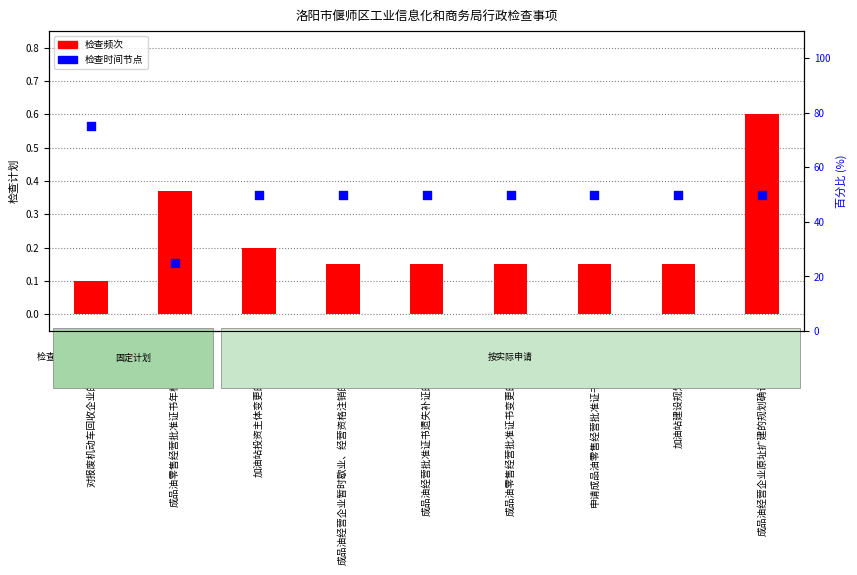

At how many categories does at least one series exceed 43?

8